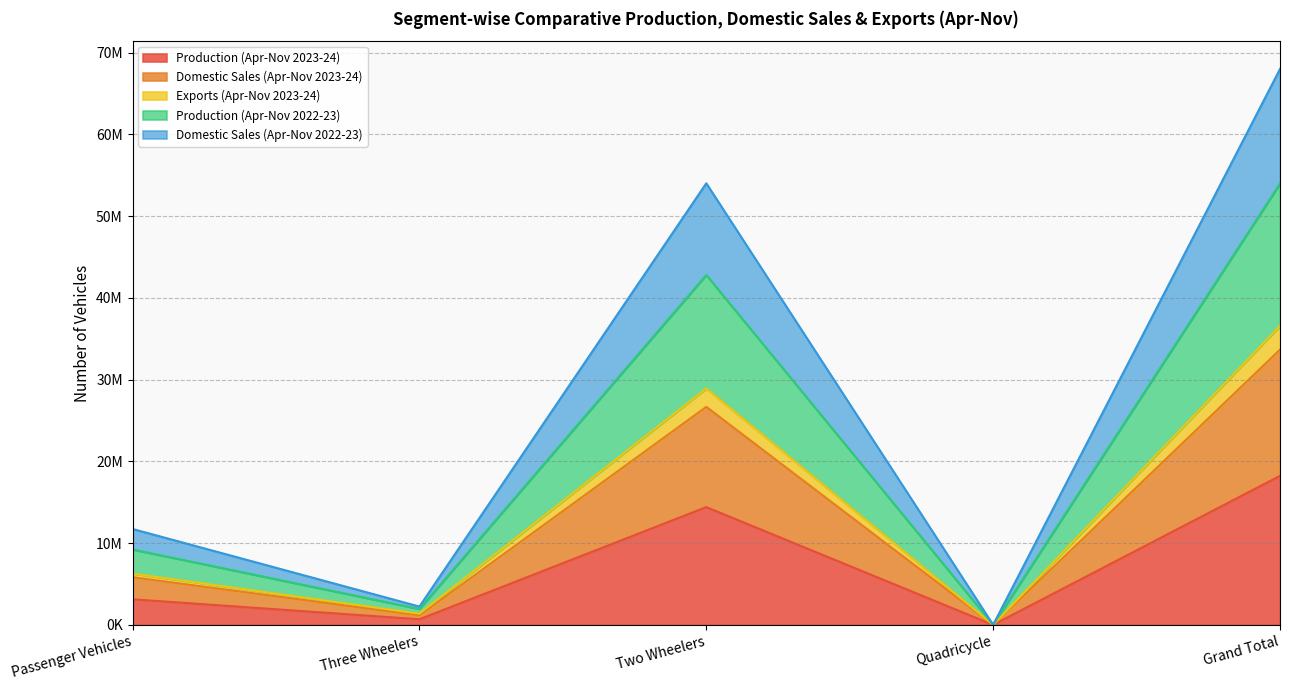

True or false: Production (Apr-Nov 2022-23) and Domestic Sales (Apr-Nov 2022-23) intersect in this chart.

False